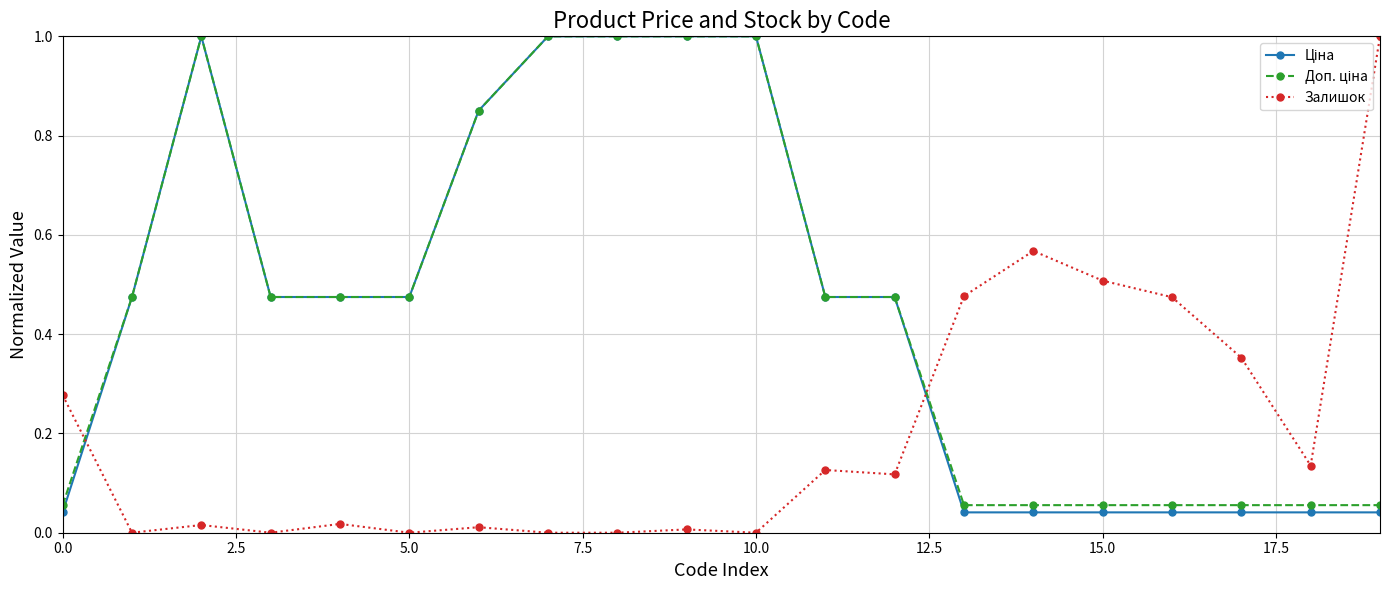

How many lines are shown in the chart?

3